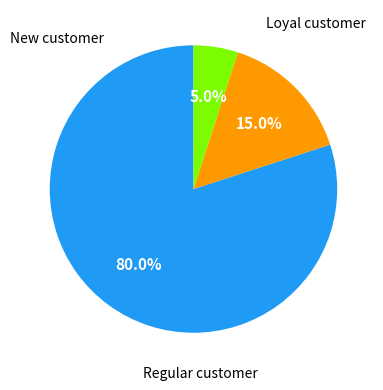

Is there any slice that represents more than half of the pie?

Yes